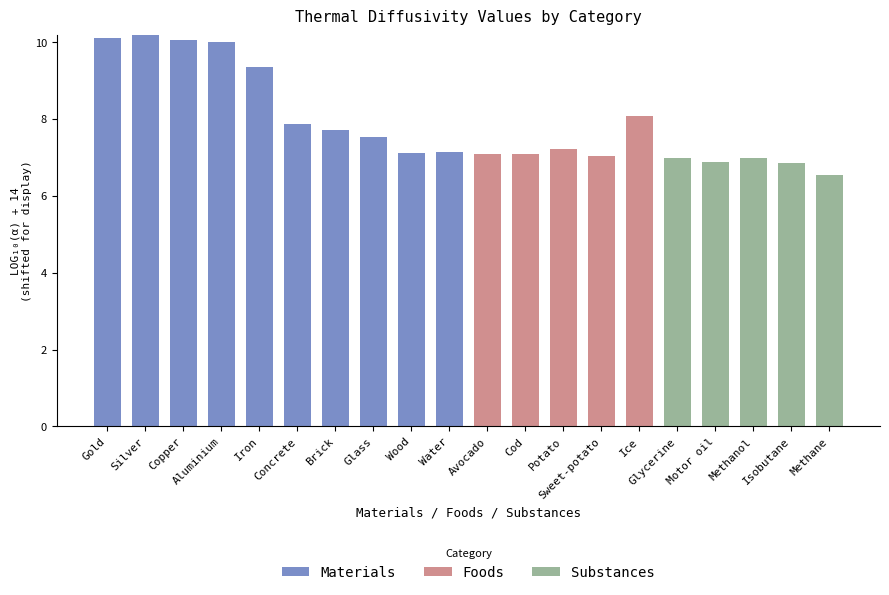

What is the highest value of the Materials series?

10.2